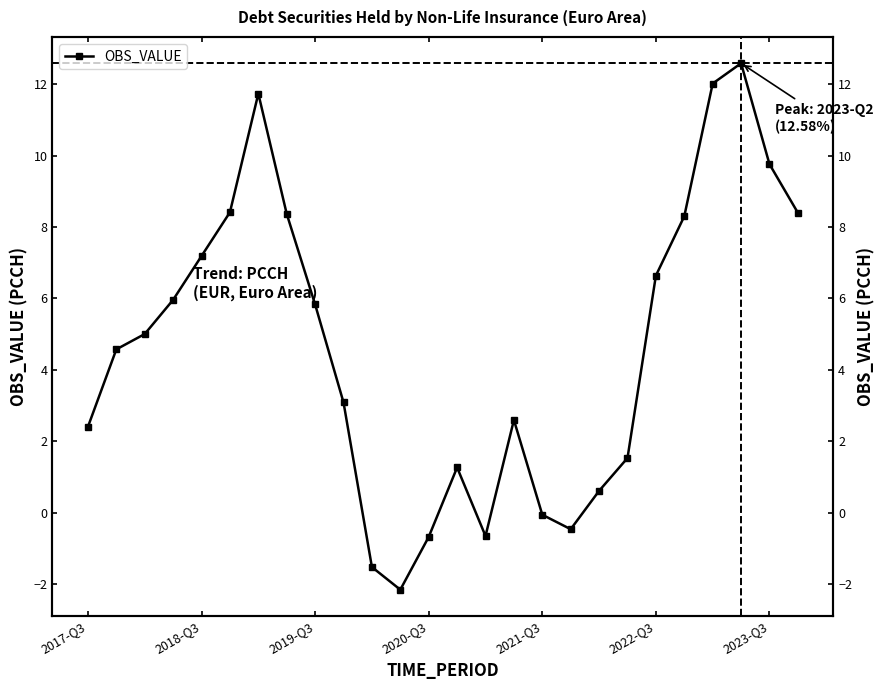

What is the sum of the values at 7 and 22?

20.4